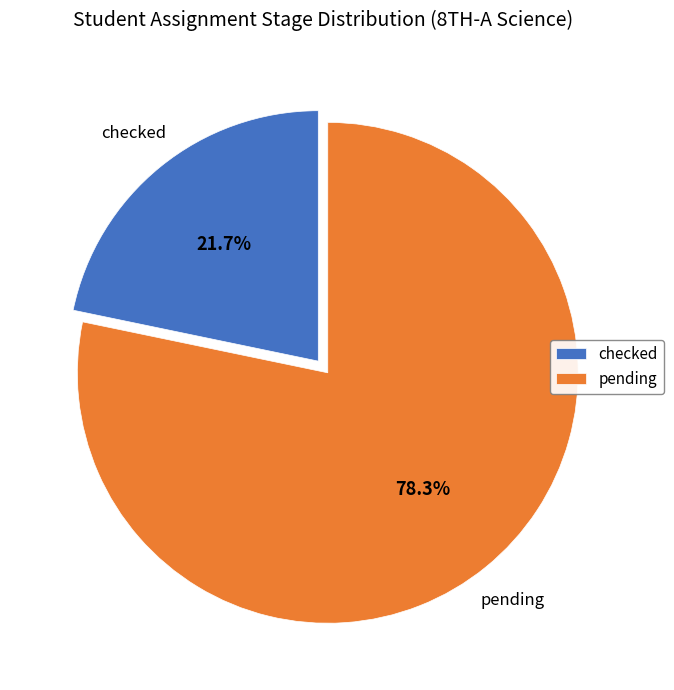

What is the smallest slice in the pie chart?

checked